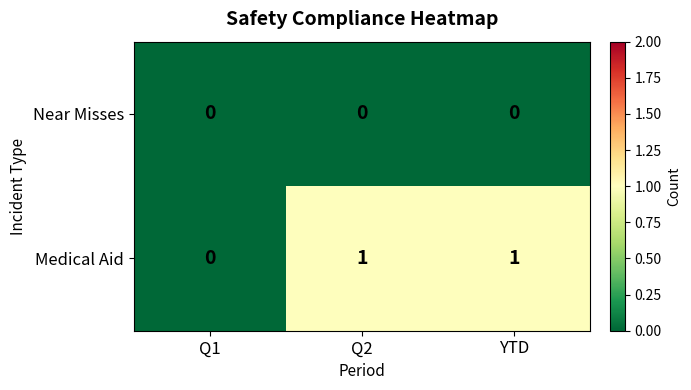

How many categories are shown in the chart?

3